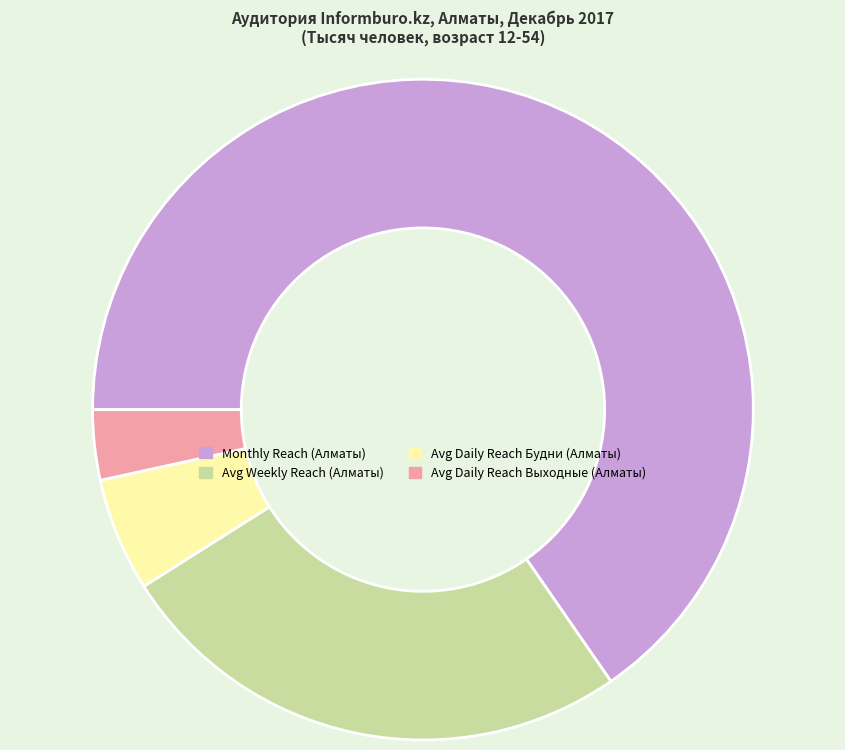

Which slice is the smallest?

Avg Daily Reach Выходные (Алматы)